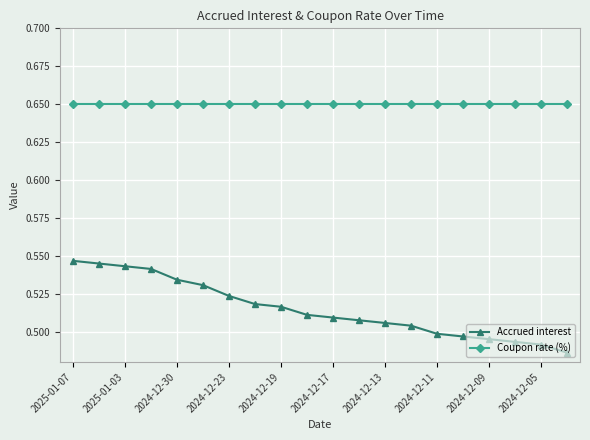

At how many categories does at least one series exceed 0?

20